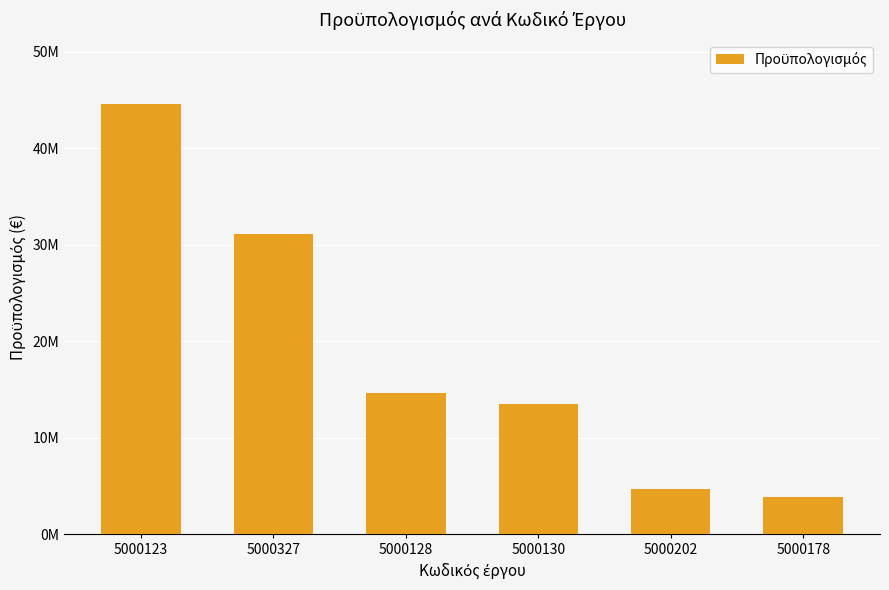

Reading left to right, list all the values displayed in this chart.

44551583.8	31112016.6	14609123.1	13483446.0	4677522.7	3910436.4